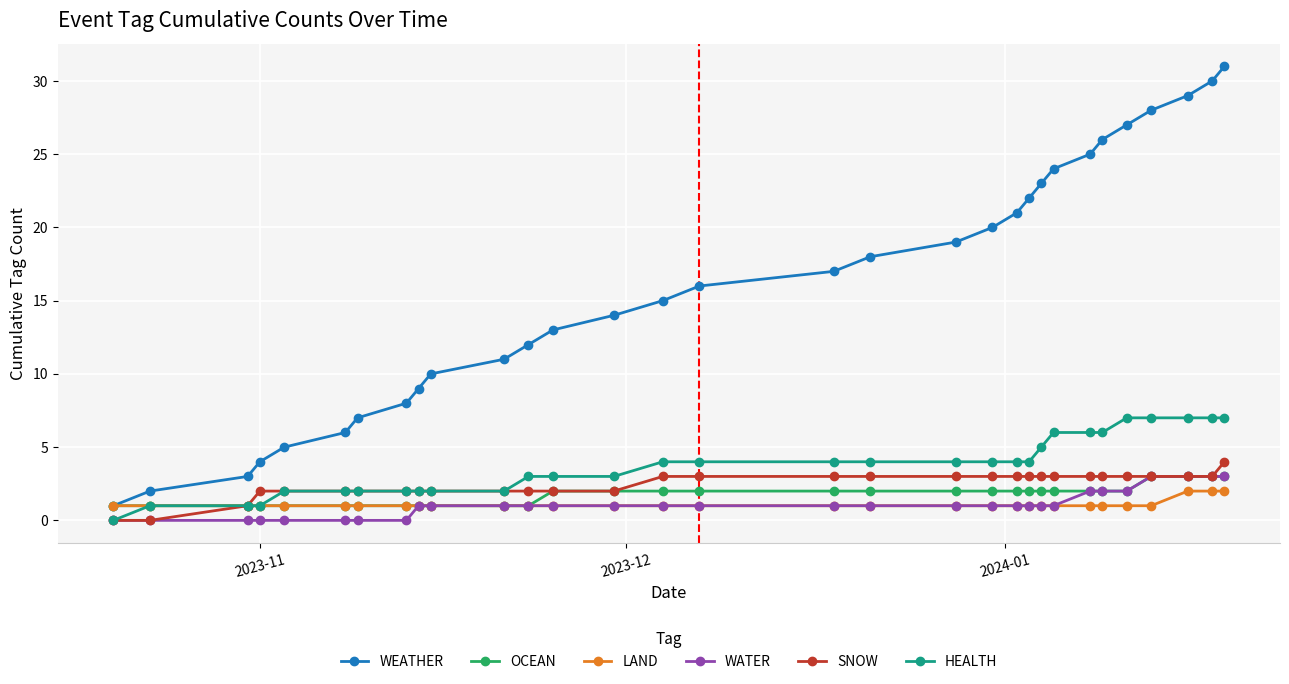

Which series has the largest range (max minus min)?

WEATHER